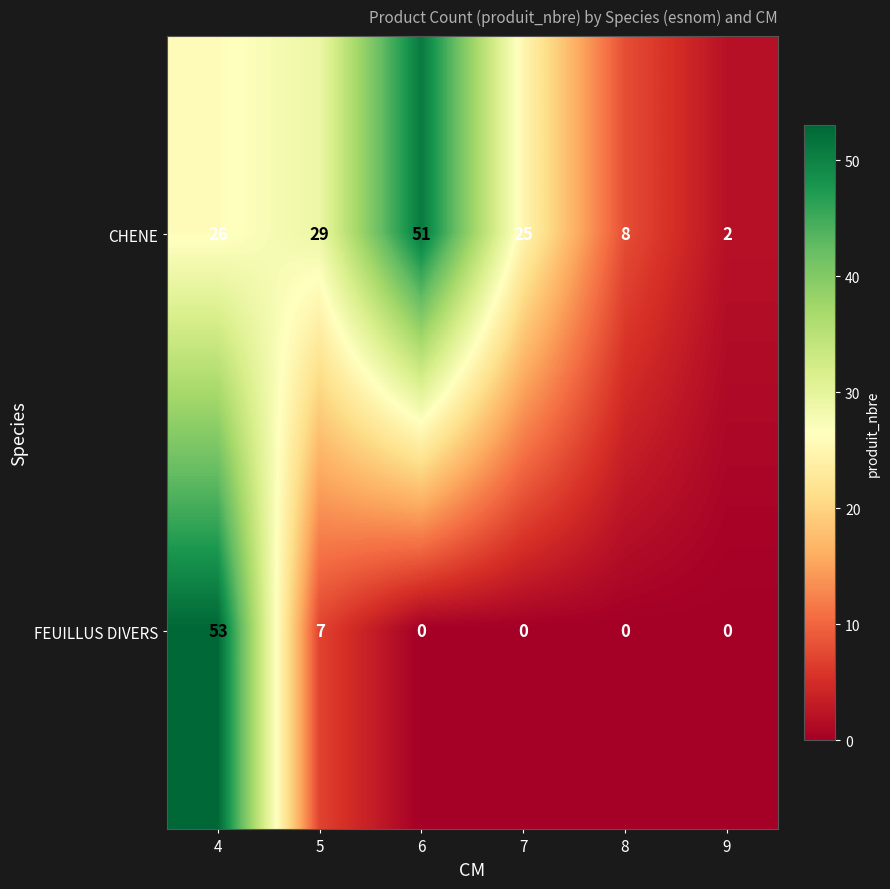

Reading left to right, what are all the values shown in this chart?

CHENE: 26	29	51	25	8	2
FEUILLUS DIVERS: 53	7	0	0	0	0